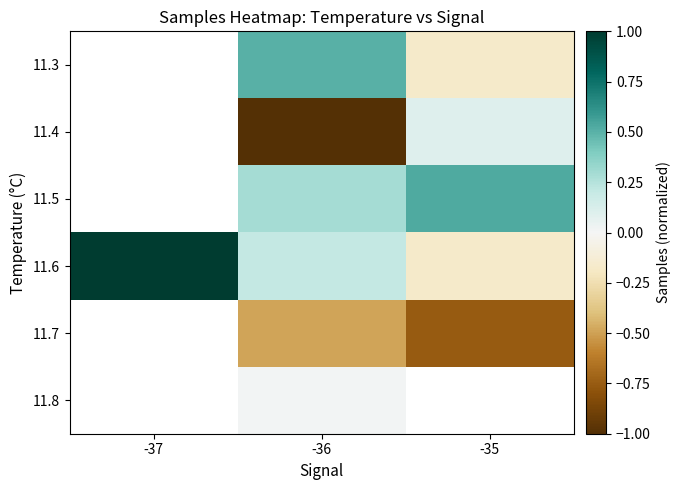

What is the greatest value displayed?

1.0